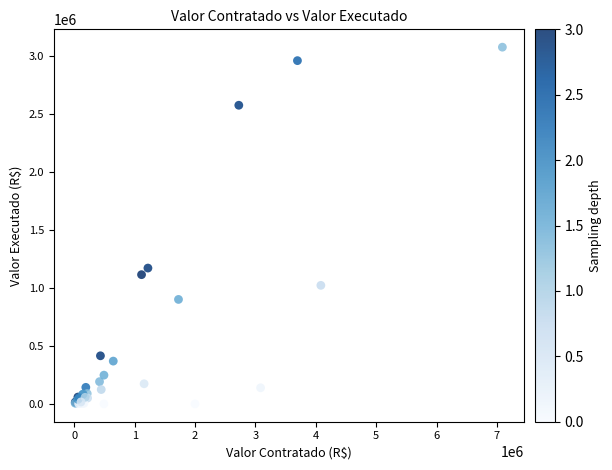

What Y value in the scatter plot is closest to 1536160?

1169754.9